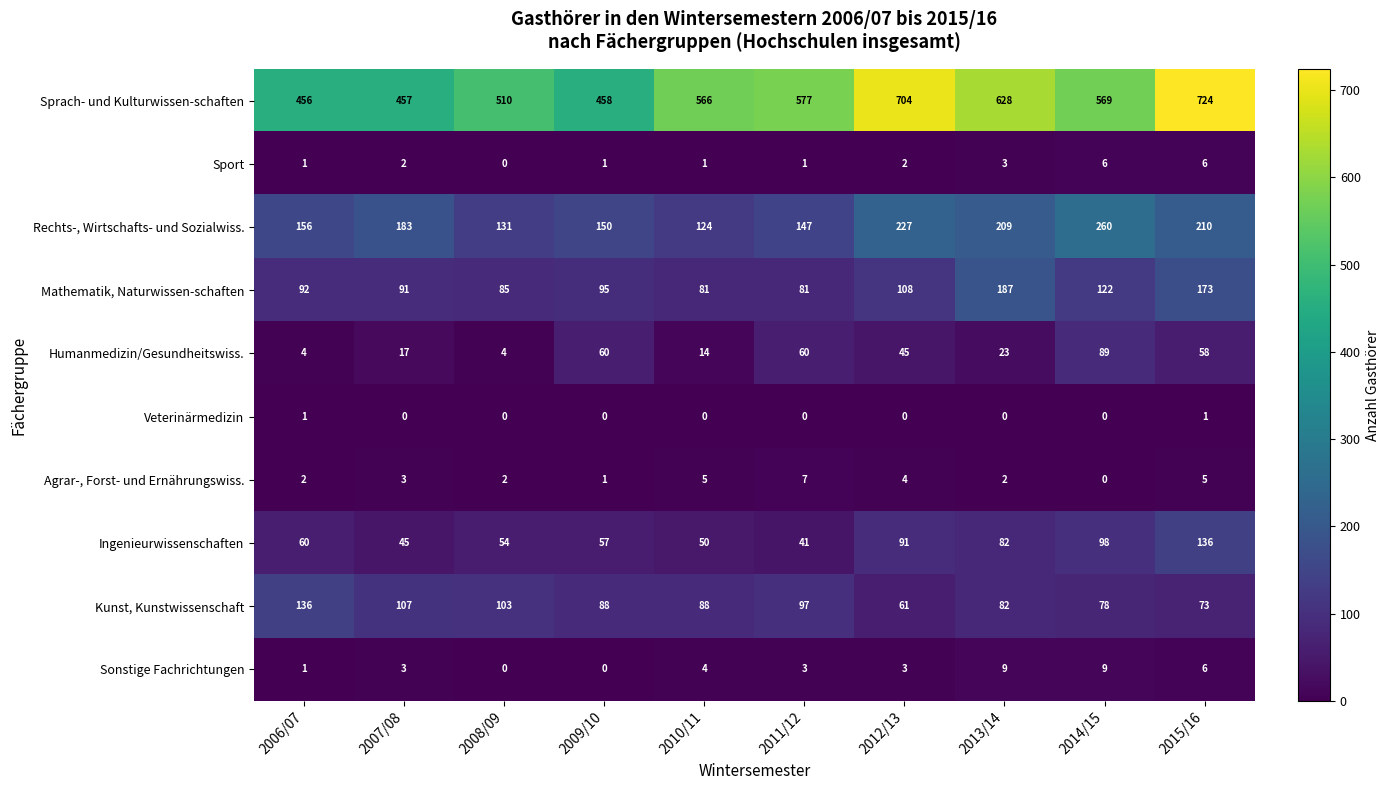

Count the number of data series in this chart.

10